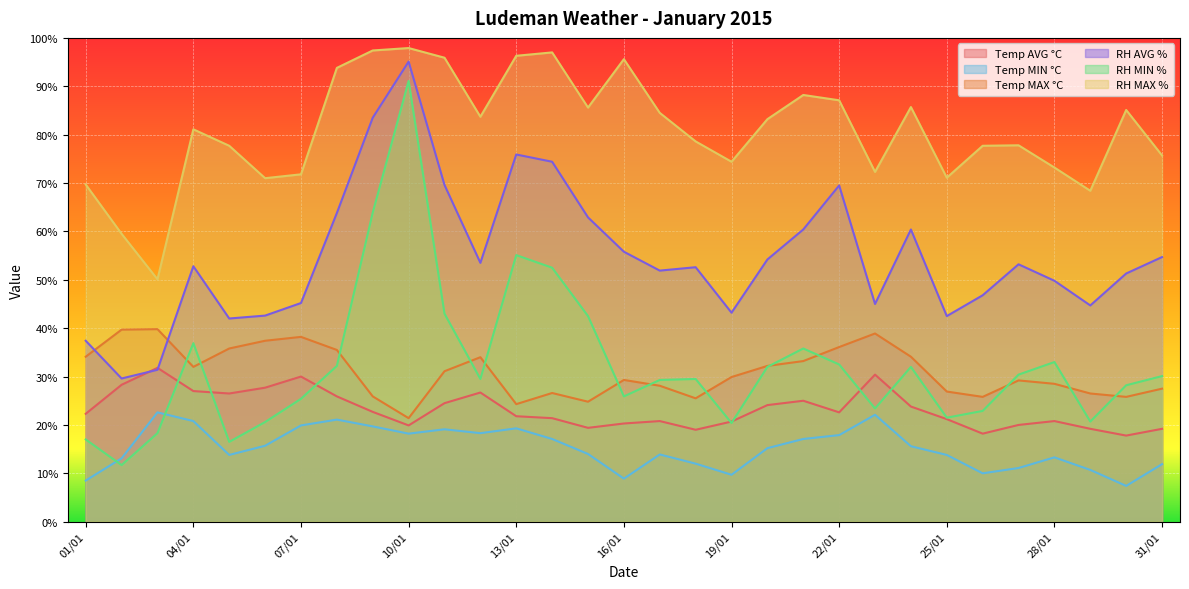

How many interior local valleys does the Ludeman Relative Humidity (MIN % RH) series have?

8